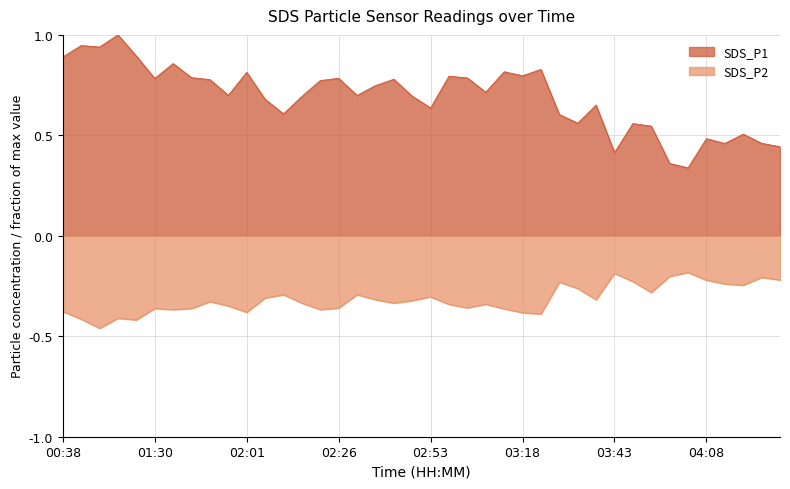

At which category does the chart reach its minimum across all series?

00:48